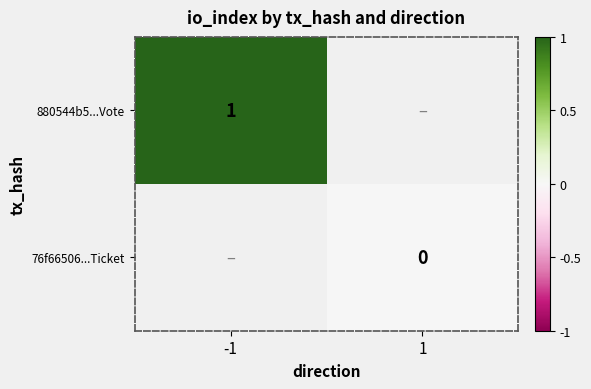

At which category does the chart reach its minimum across all series?

1